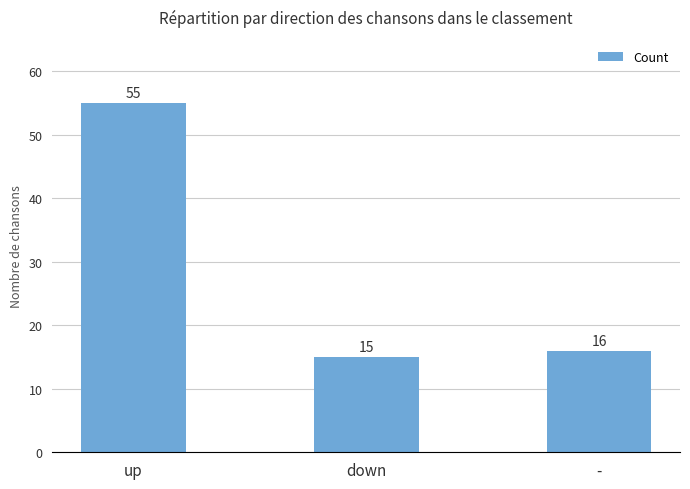

List the labels in order of value, largest first.

up, -, down